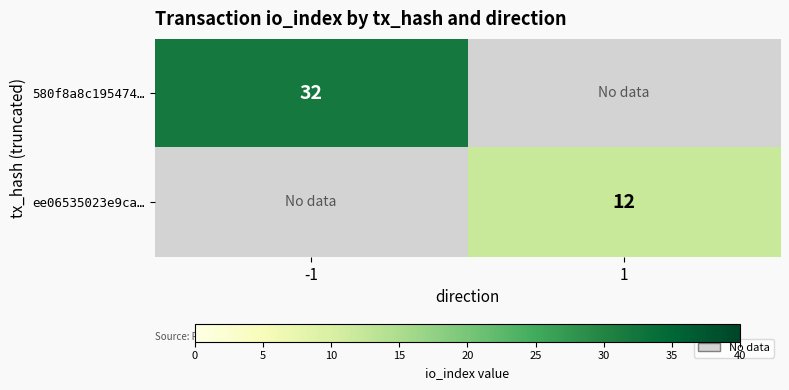

Count the number of categories in the chart.

2